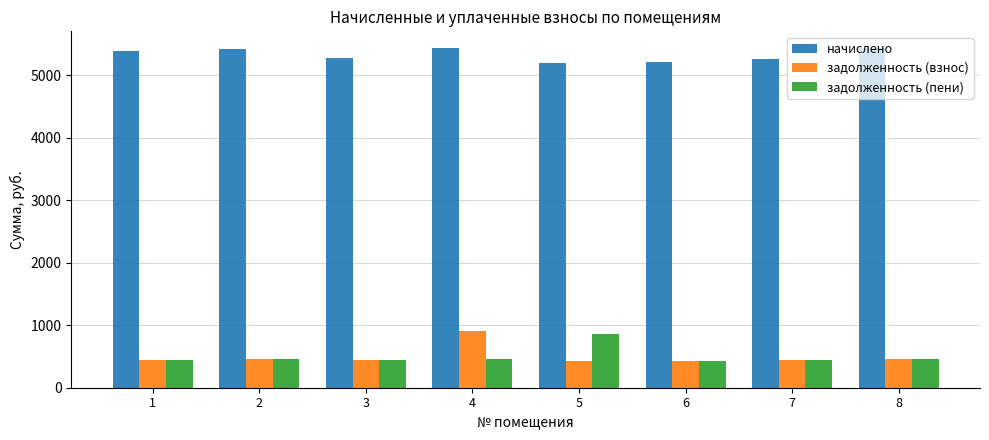

What is the greatest value displayed?

5432.0